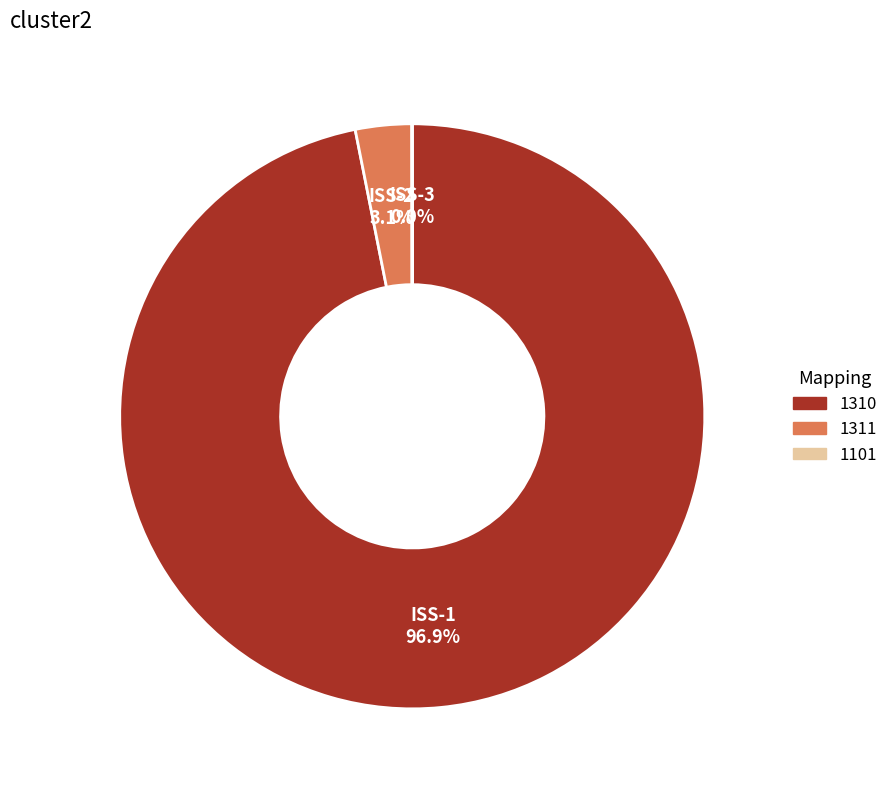

Is there any slice that represents more than half of the pie?

Yes